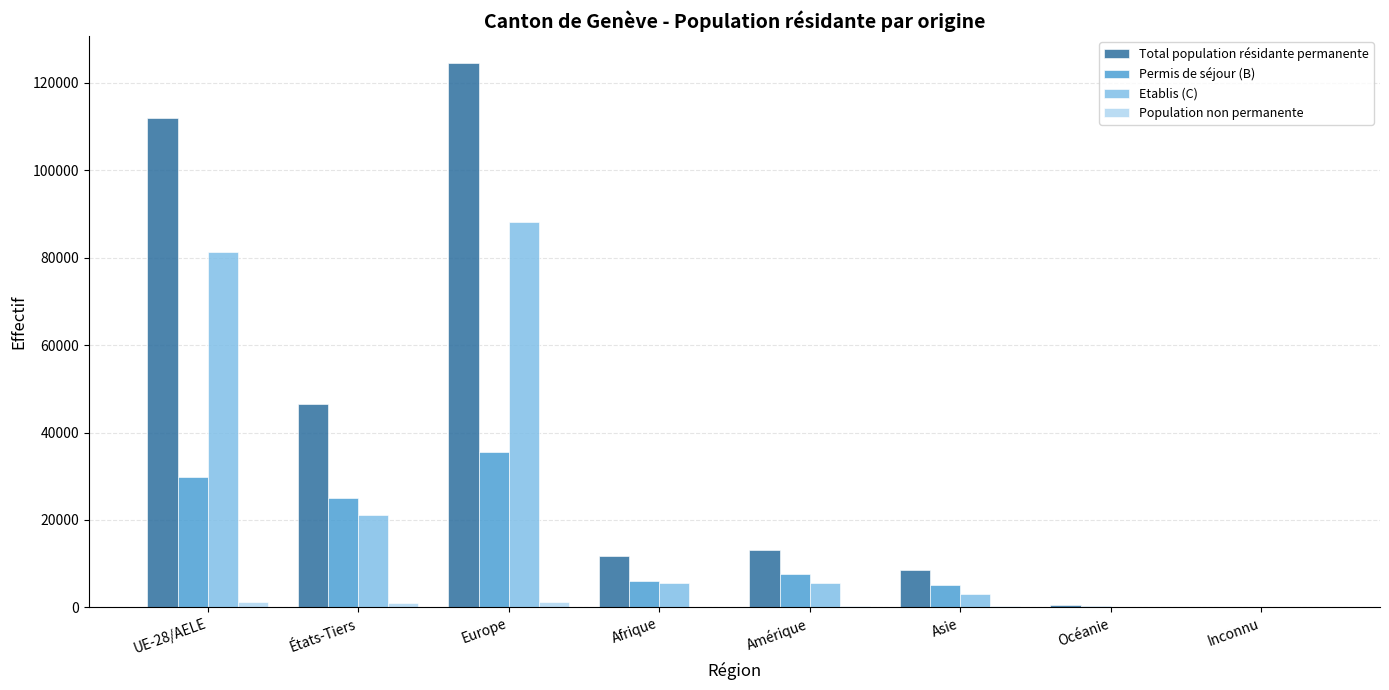

What is the difference between the Population non permanente values at Afrique and Europe?

1280